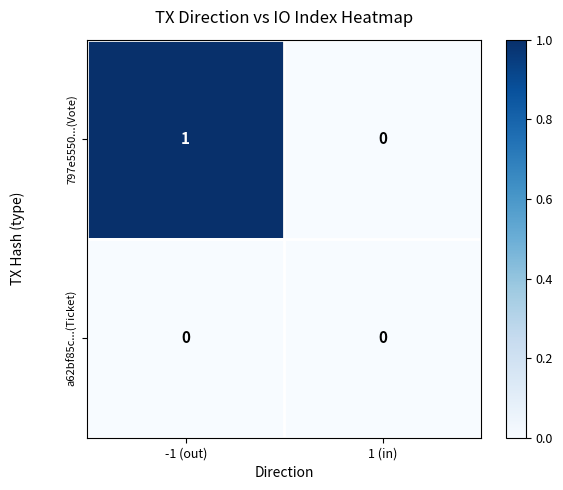

Reading left to right, transcribe all the data shown in this chart.

797e5550...(Vote): 1	0
a62bf85c...(Ticket): 0	0